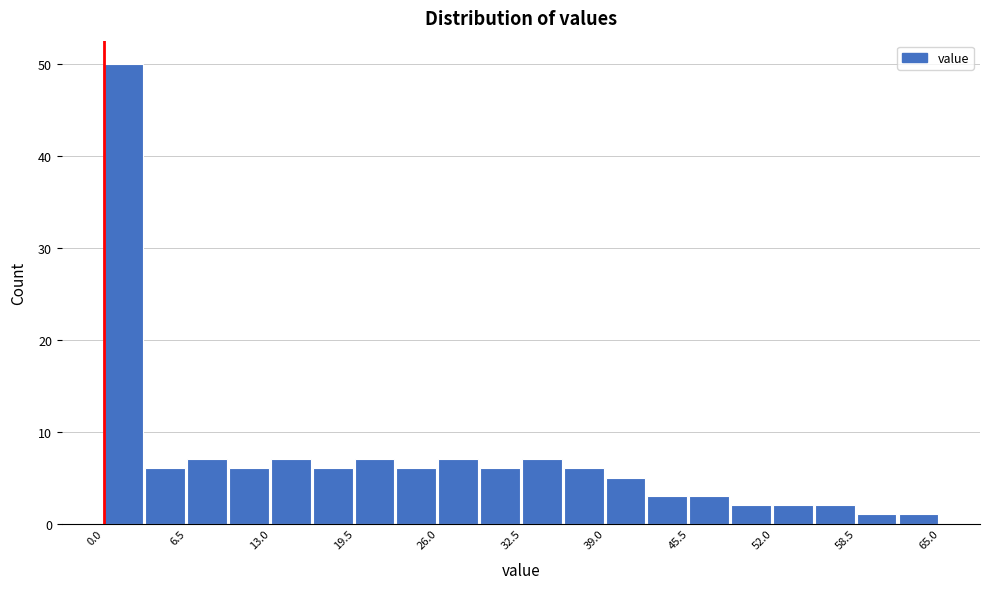

Read against the x-axis, roughly where is the centre of the tallest bar?

2